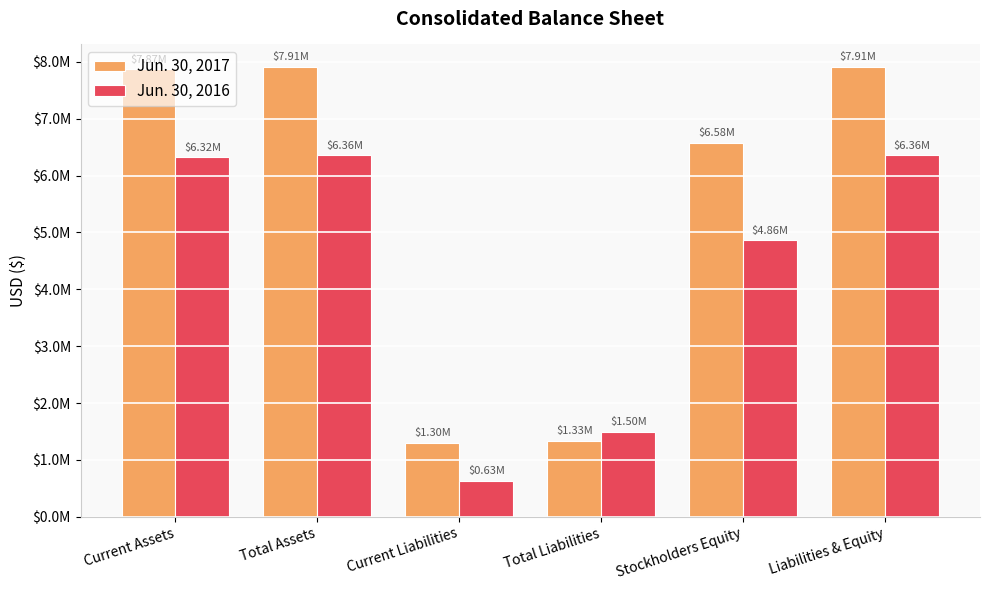

What is the average value of the Jun. 30, 2016 series?

4335771